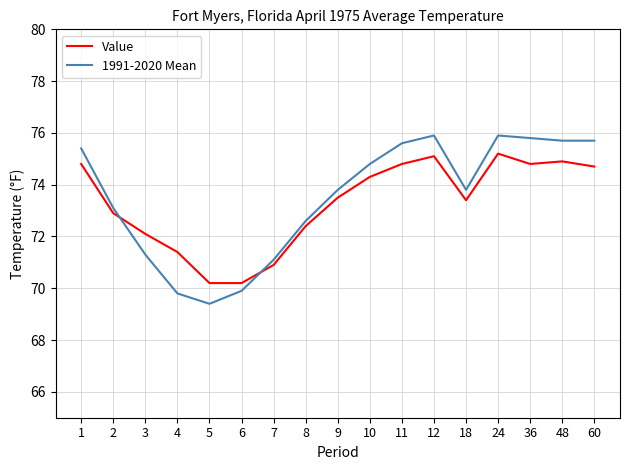

How many times do Value and 1991-2020 Mean cross each other?

2